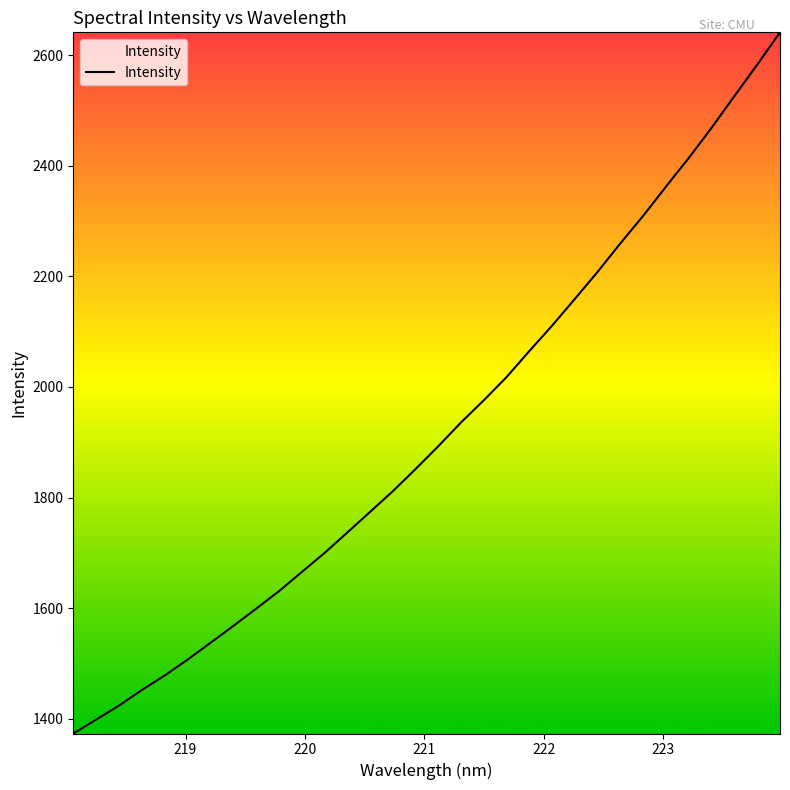

What is the difference between the maximum and minimum values?

1268.4